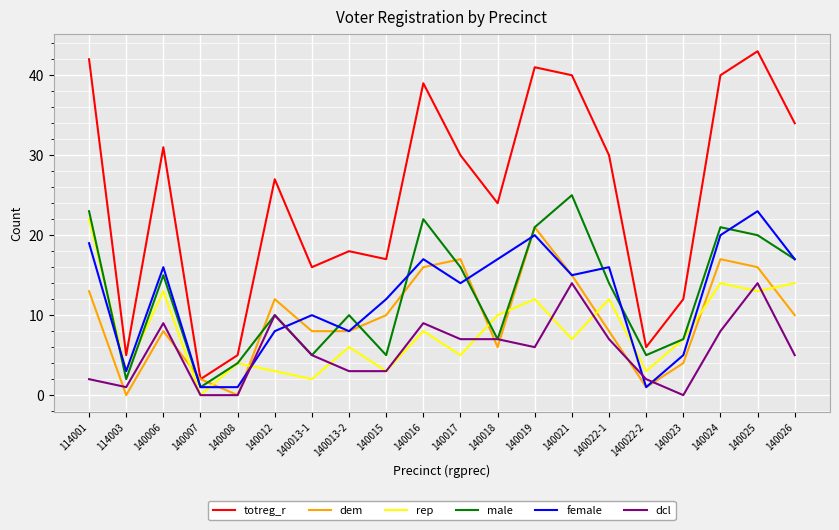

At which category does the chart reach its peak across all series?

140025